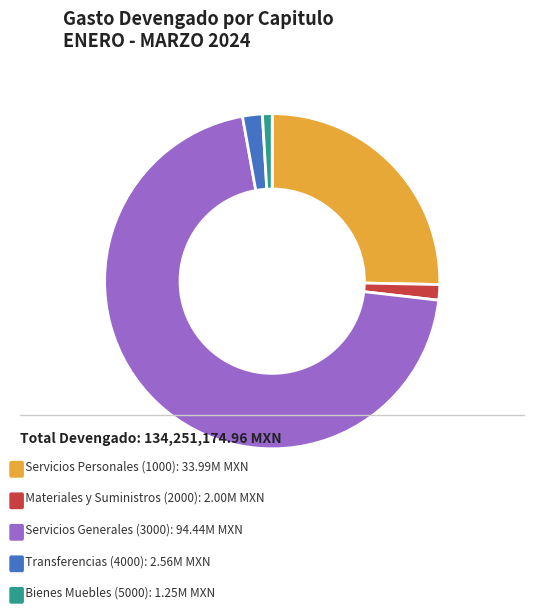

Is there a majority slice in this chart?

Yes